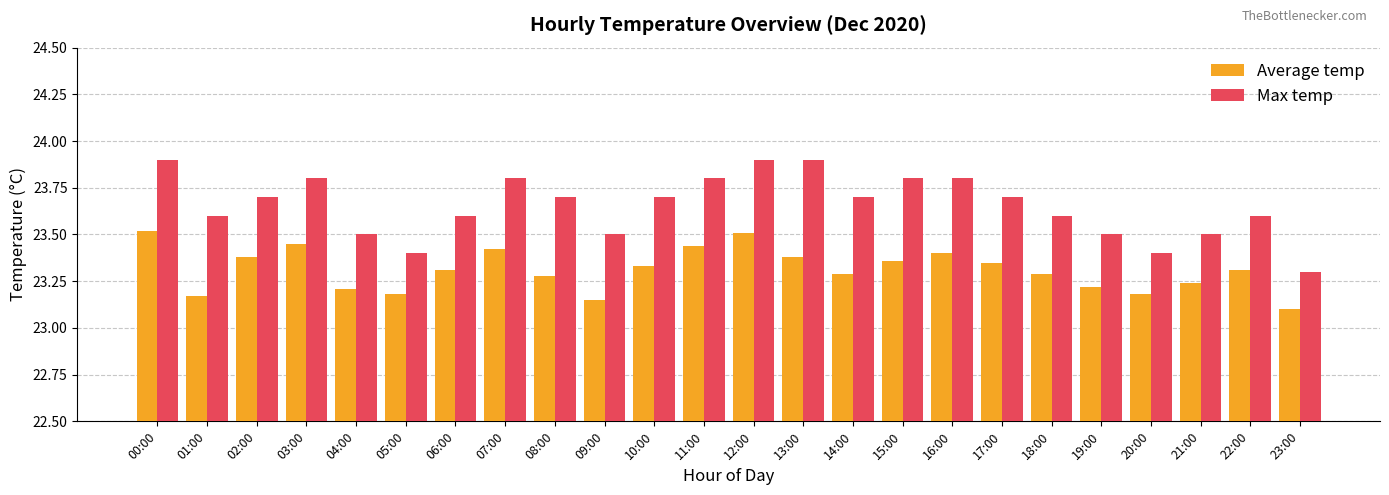

At which label does Average temp reach its minimum?

23:00